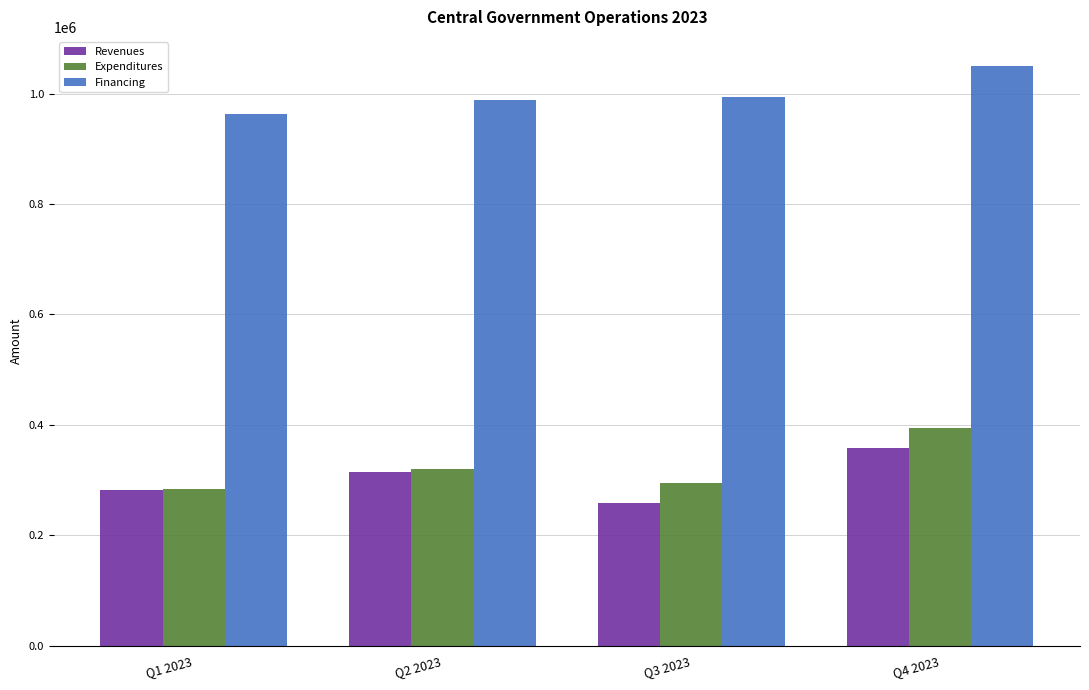

Reading left to right, what are all the values shown in this chart?

Revenues: Q1 2023=280944.2	Q2 2023=314822.9	Q3 2023=258538.9	Q4 2023=357983.6
Expenditures: Q1 2023=283854.6	Q2 2023=320091.3	Q3 2023=294311.3	Q4 2023=394978.9
Financing: Q1 2023=962254.0	Q2 2023=989159.2	Q3 2023=994260.5	Q4 2023=1050281.6